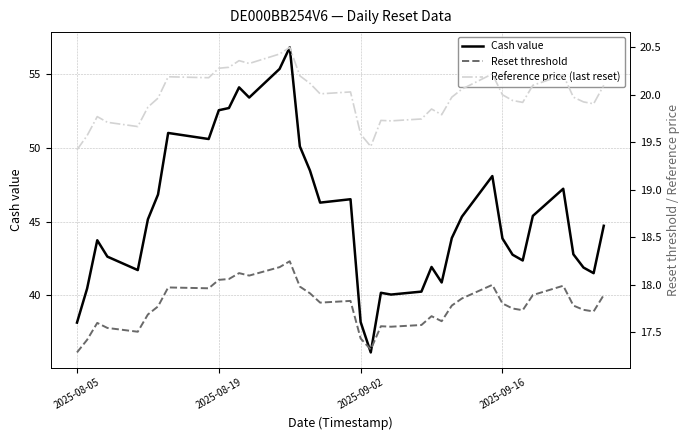

What is the minimum value for Cash value?

36.1